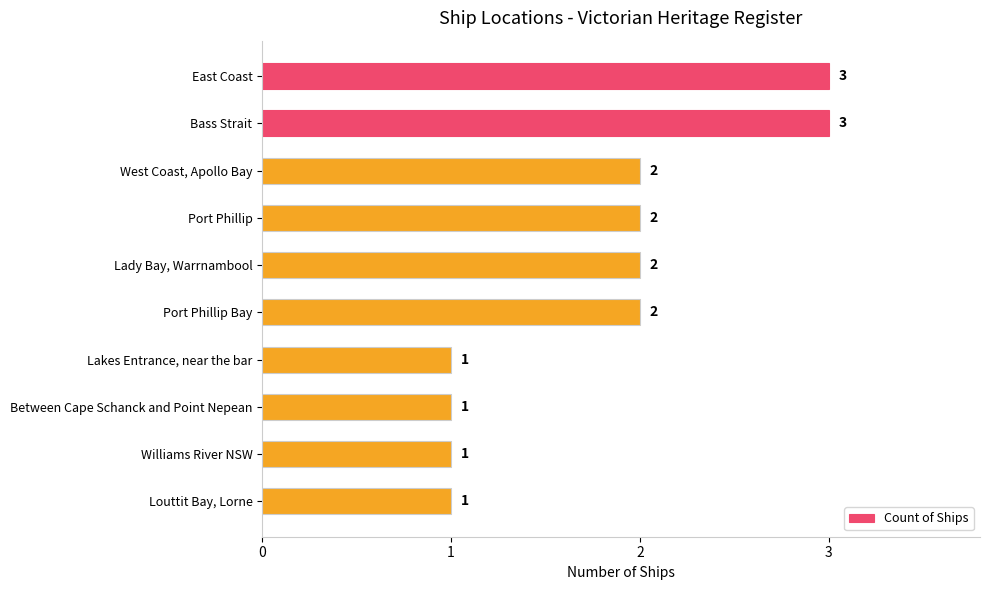

What is the difference between the maximum and second lowest values?

2